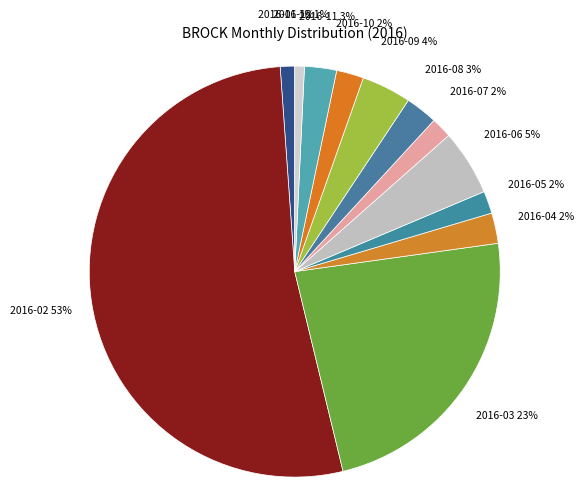

To the nearest percent, what is the average slice percentage?

8%